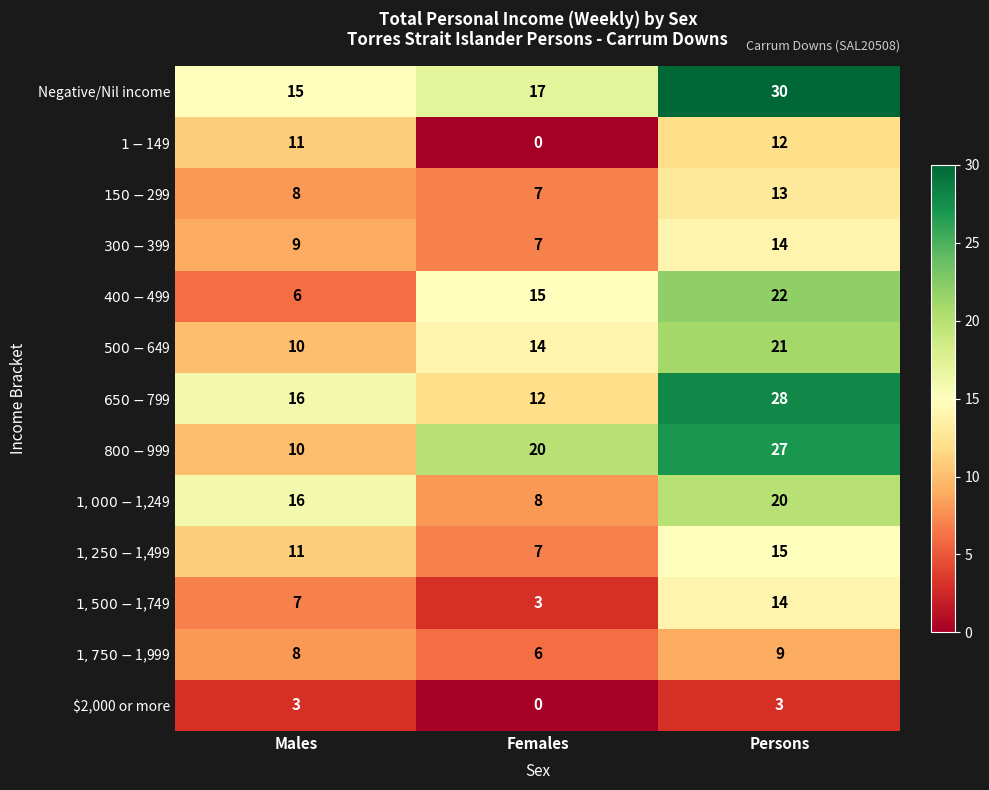

At which category is the sum across all series the highest?

Persons